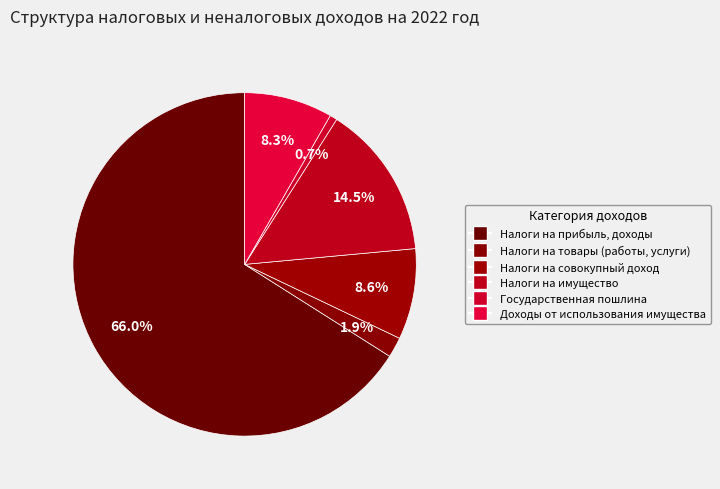

Is there any slice that represents more than half of the pie?

Yes